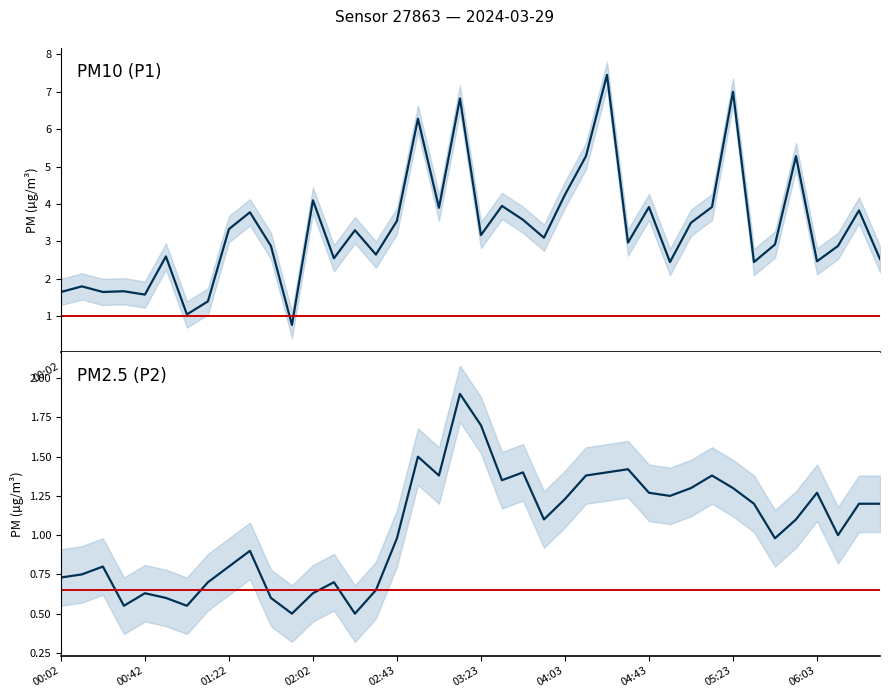

Read the P2 value at 01:02.

0.6